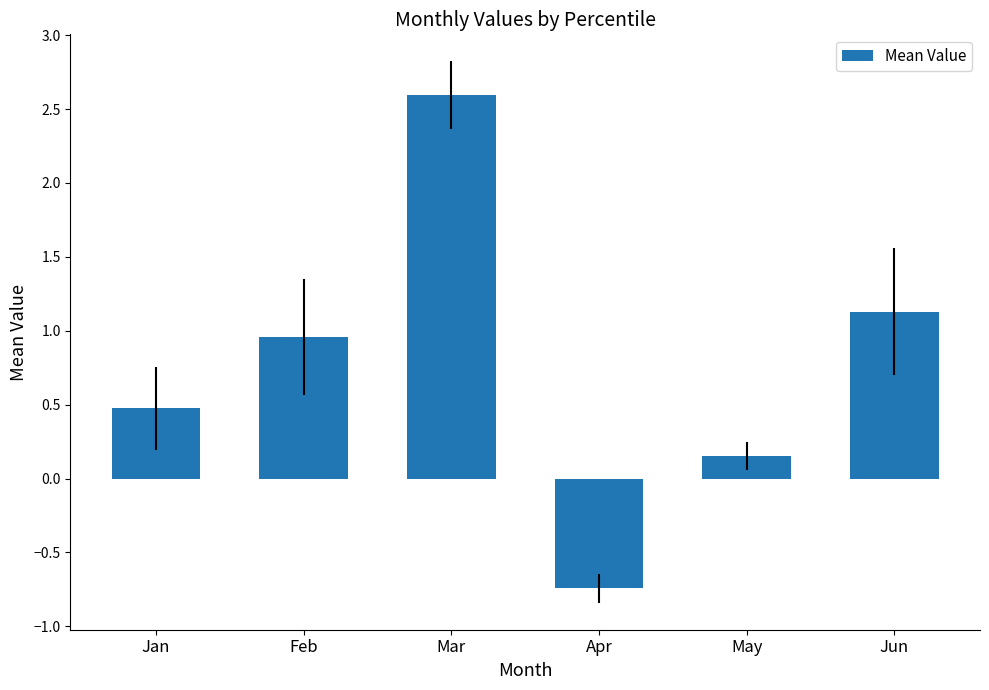

What is the value of the 6th bar from the left?

1.1